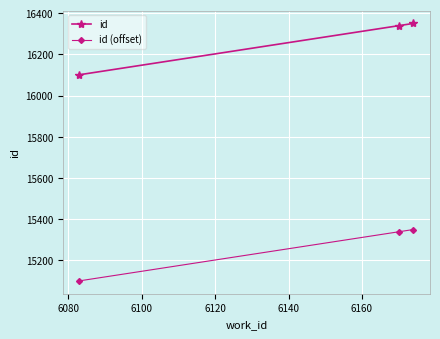

Reading left to right, what are all the values shown in this chart?

id: 16101	16339	16350
id (offset): 15101	15339	15350